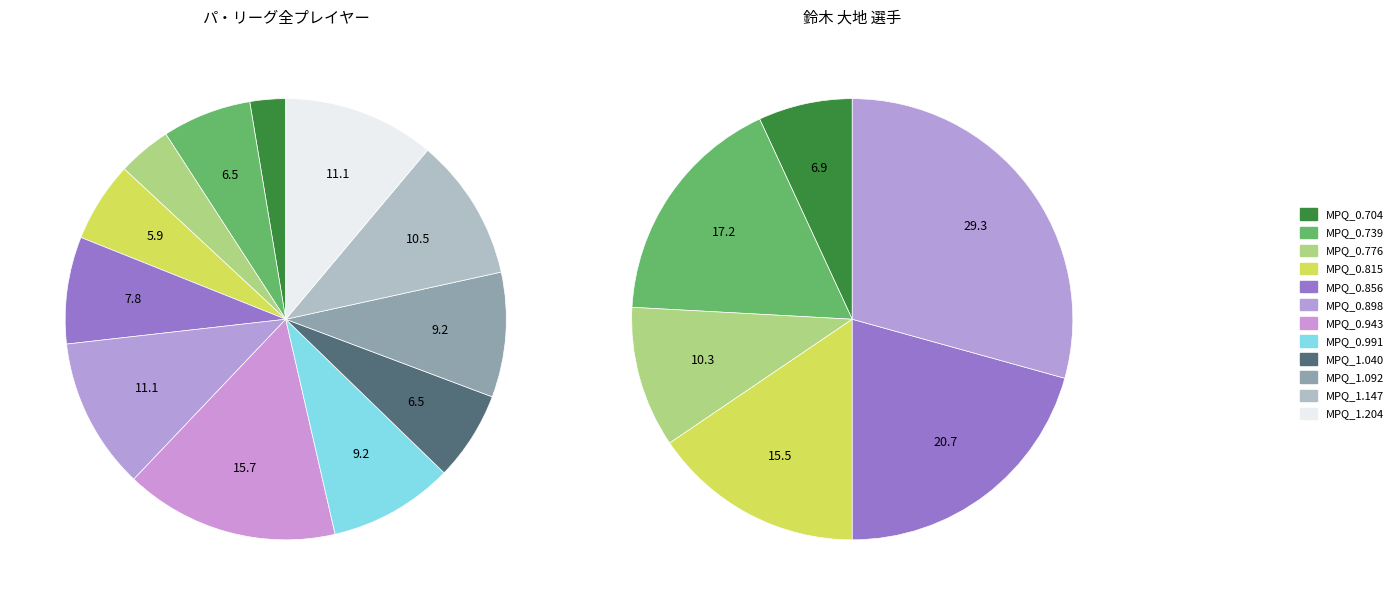

Does MPQ_0.856 account for over 50% of the chart?

No